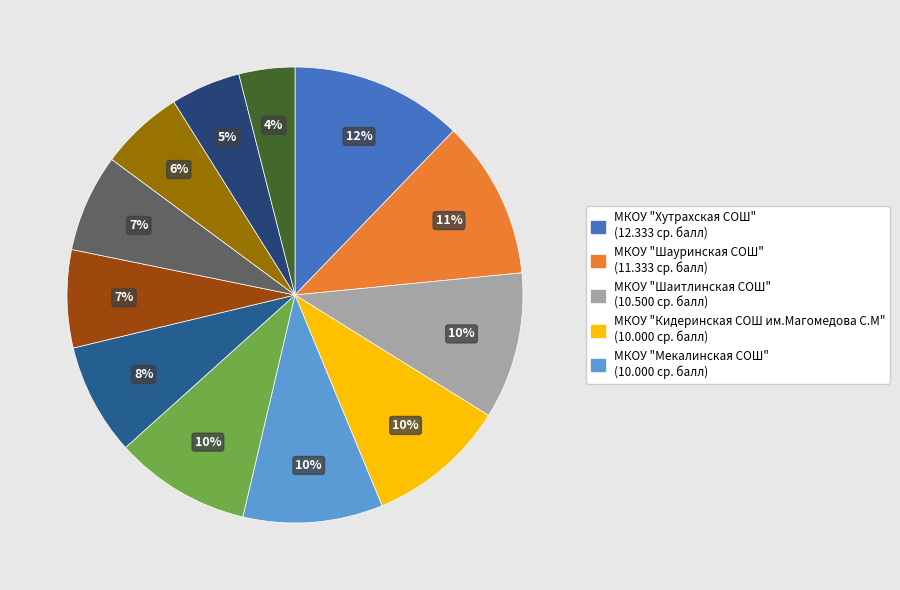

How many slices are in this pie chart?

12